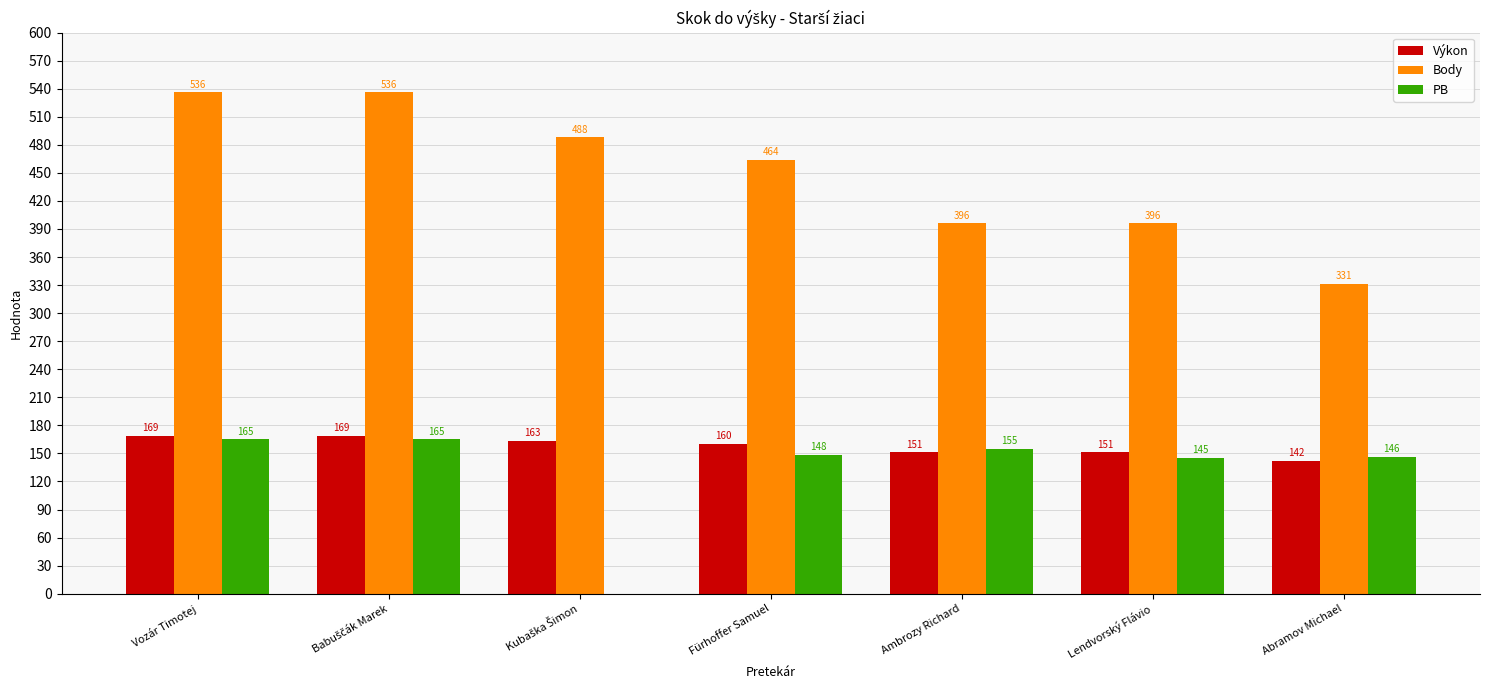

What is the sum of all Body values?

3147